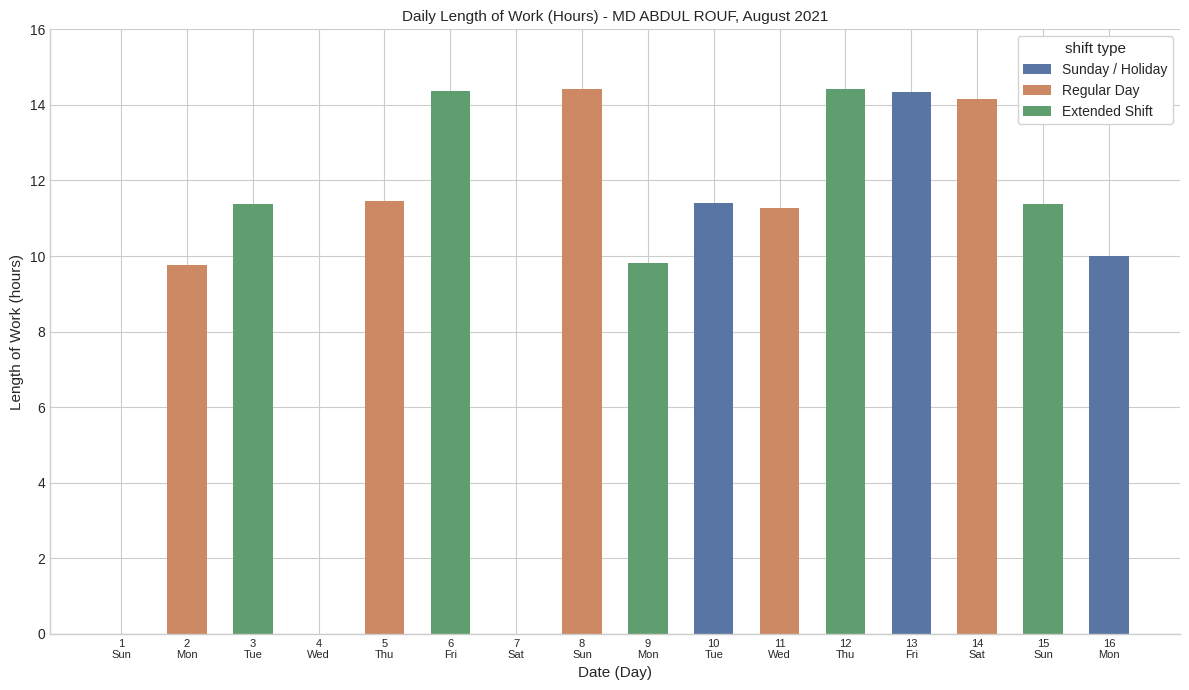

How many series are shown in this chart?

1